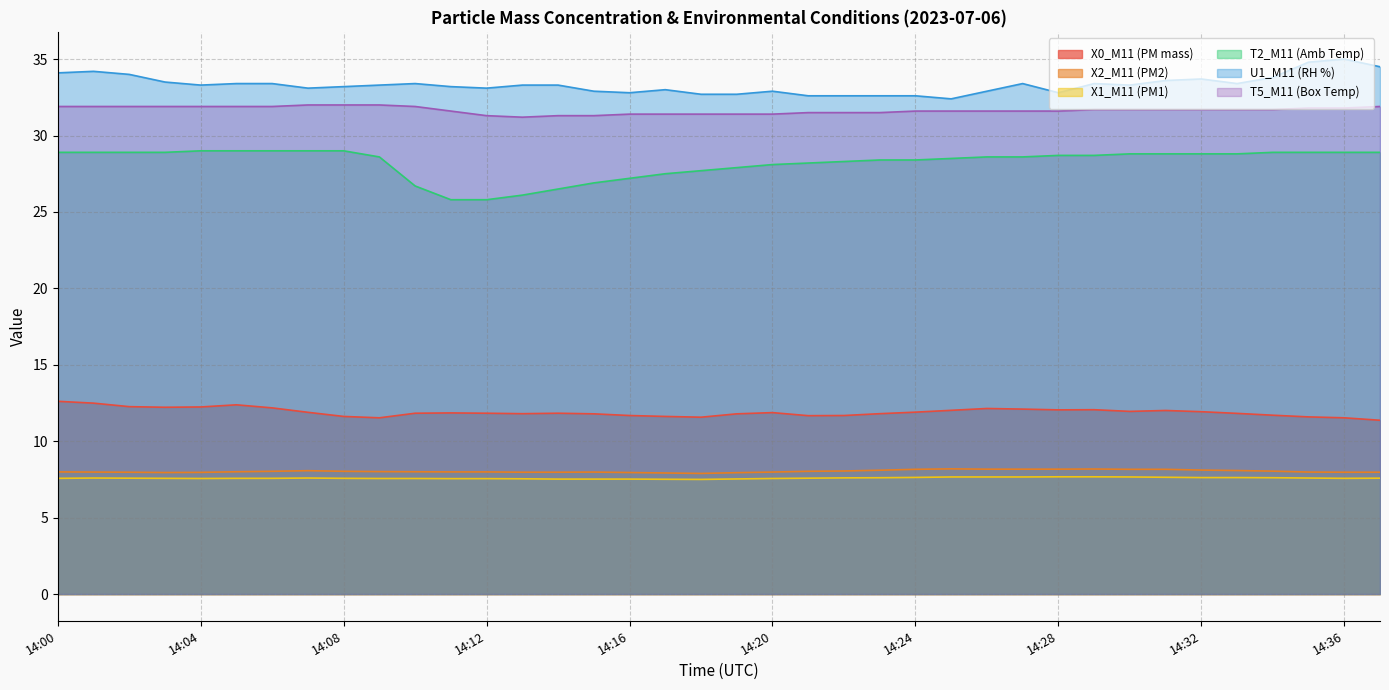

What is the difference between the second highest and second lowest values in the T2_M11 (Amb Temp) series?

3.2